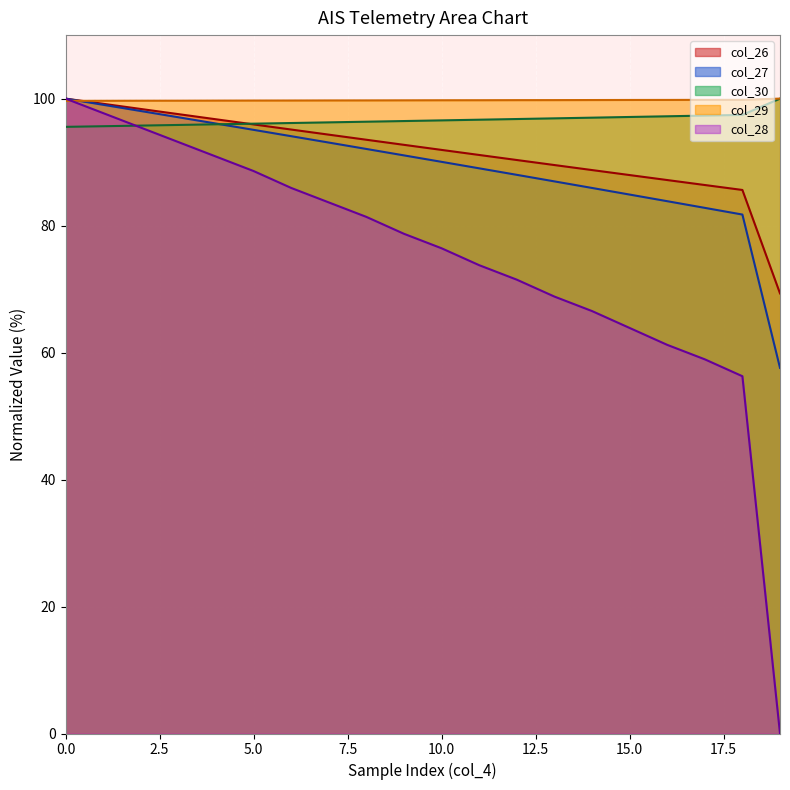

What is the minimum value for col_30?

95.5